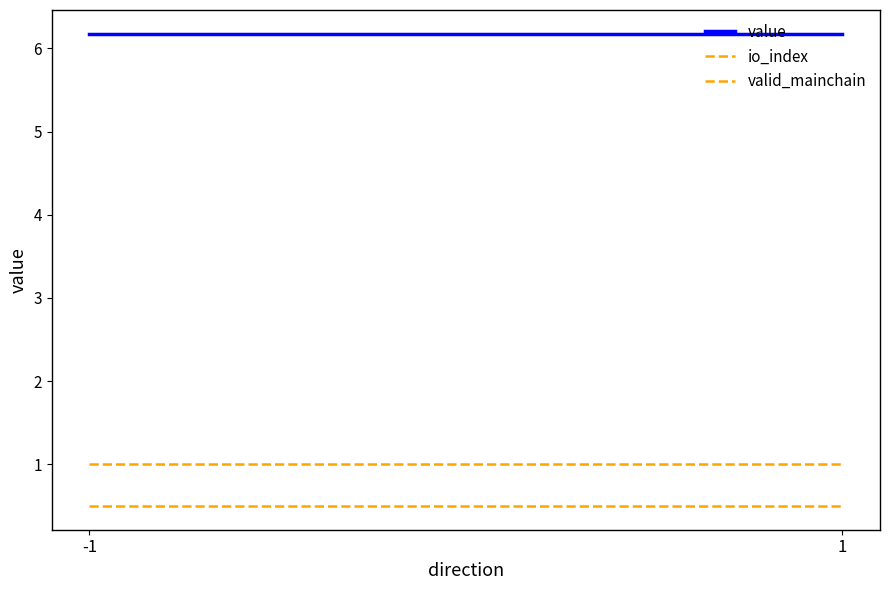

Which category has the lowest value in the value series?

-1